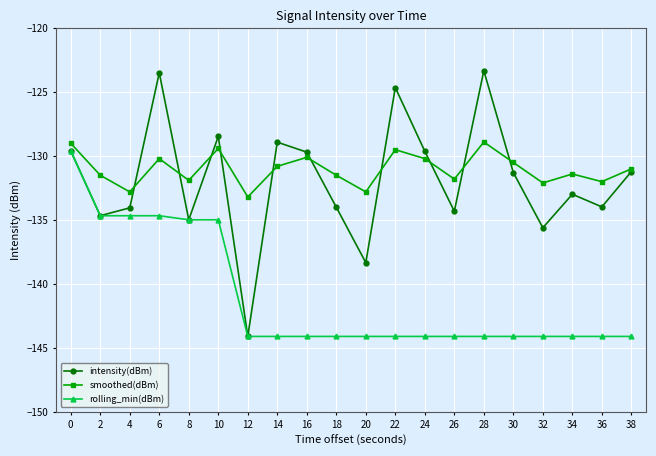

True or false: intensity(dBm) has a value of -134.3 at 26.

True